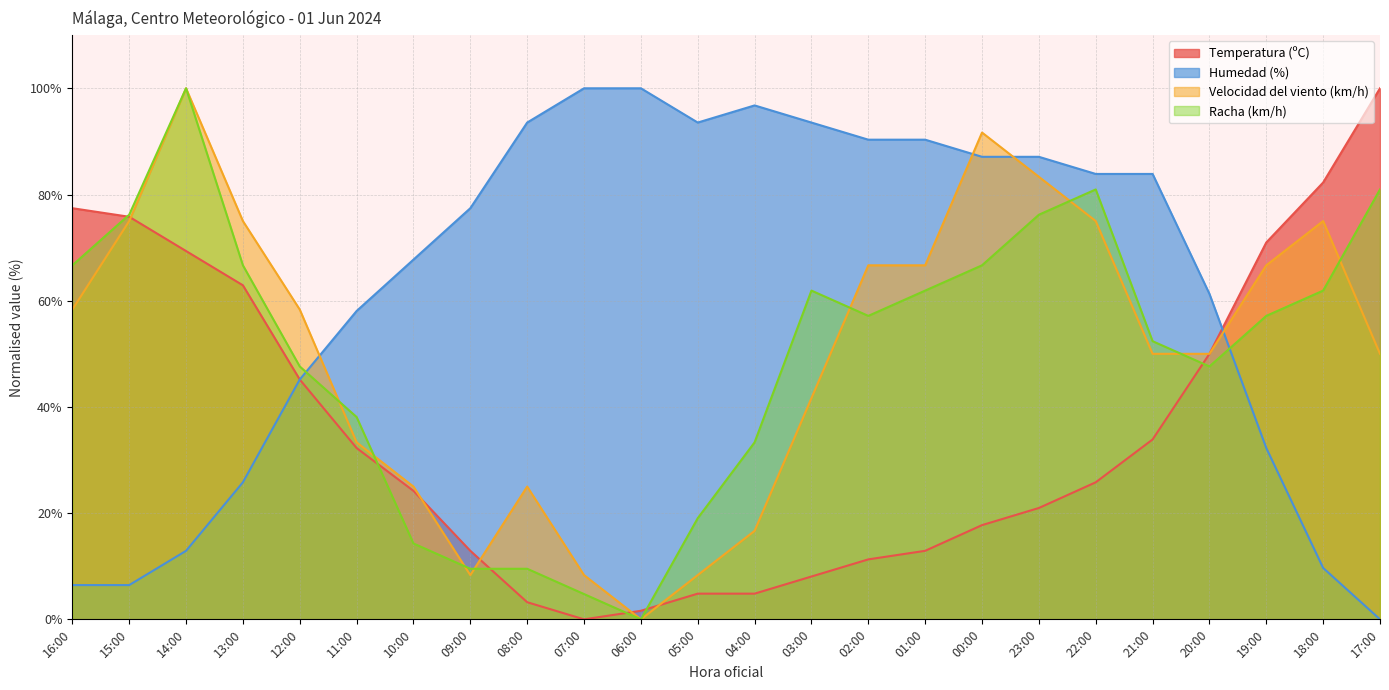

How many lines are shown in the chart?

4